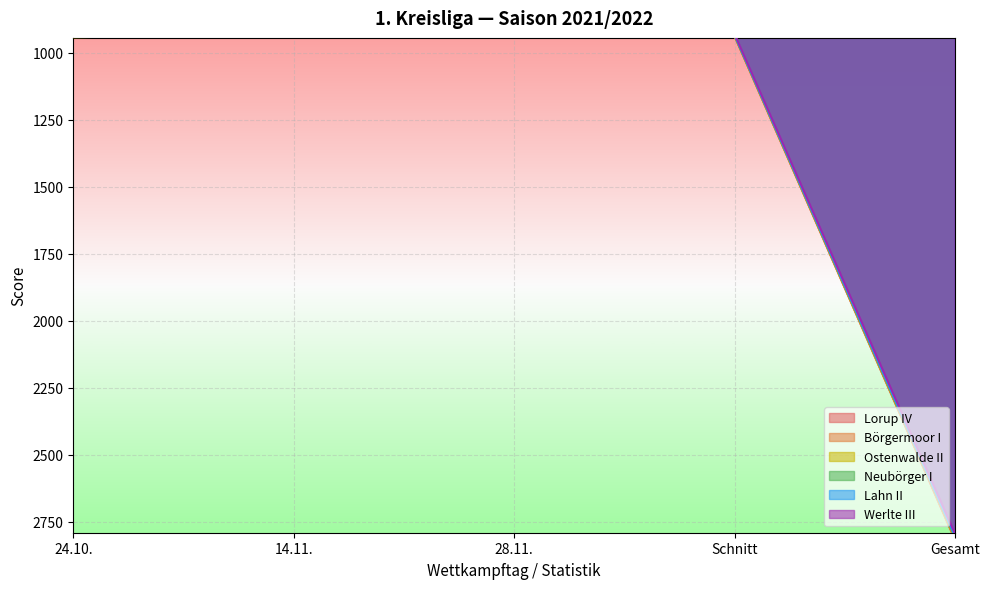

Which category has the lowest value in the Werlte III series?

14.11.